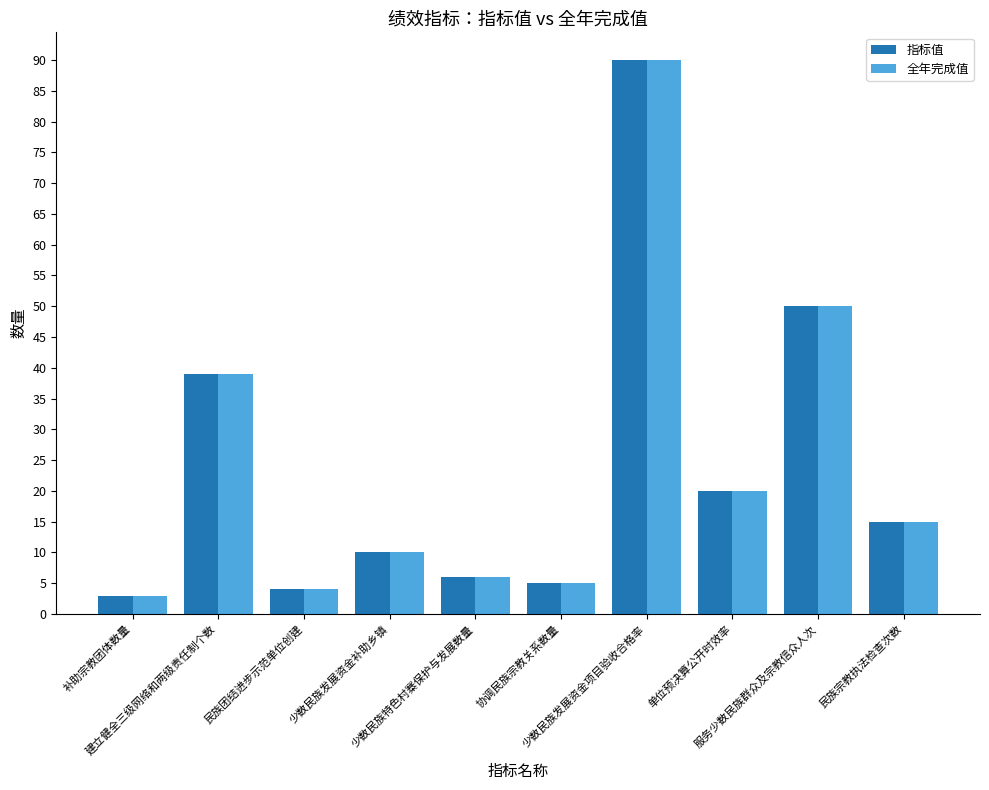

What is the total value across all series at 服务少数民族群众及宗教信众人次?

100